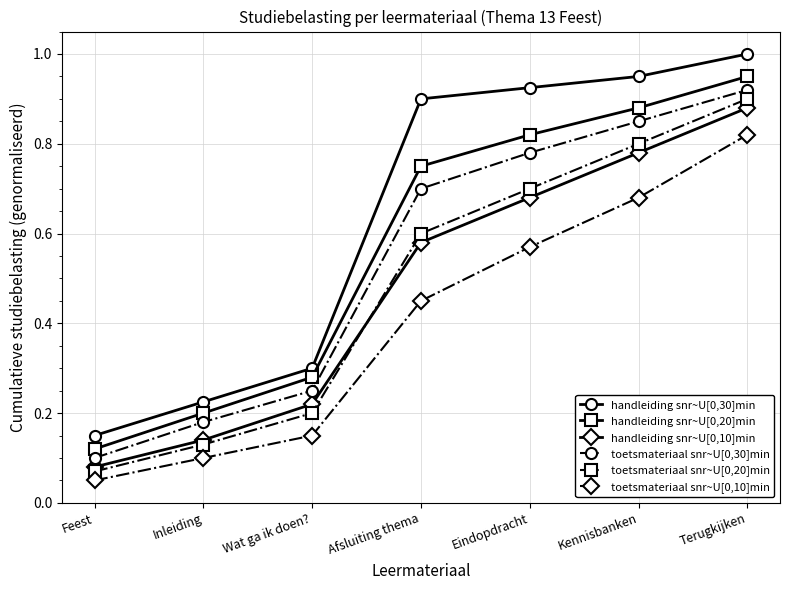

List the labels in order of toetsmateriaal snr~U[0,20]min value, largest first.

Terugkijken, Kennisbanken, Eindopdracht, Afsluiting thema, Wat ga ik doen?, Inleiding, Feest